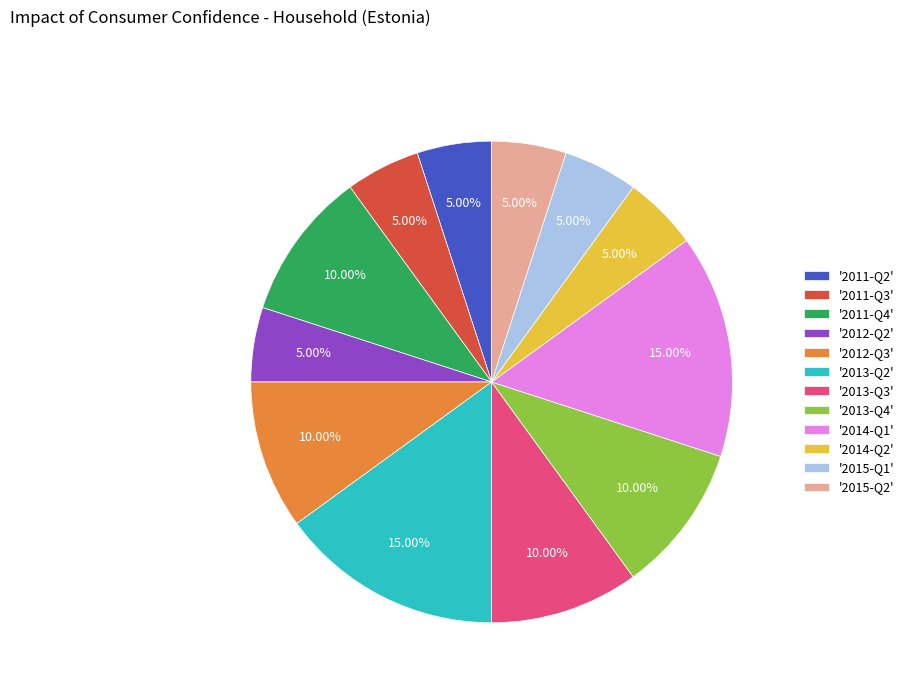

How many segments does this pie chart have?

12